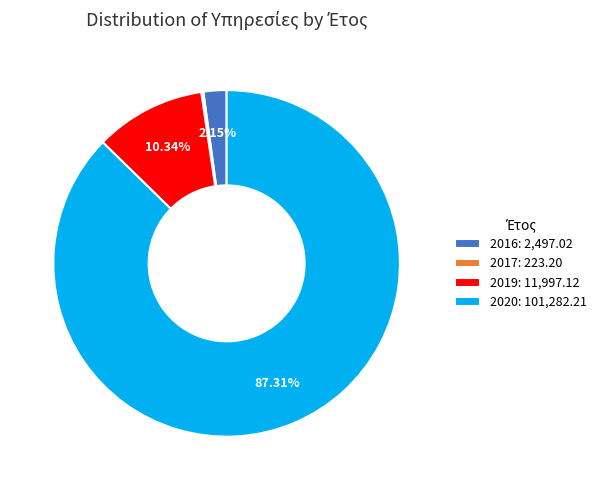

Approximately how many times larger is the value at 2020: 101,282.21 compared to 2019: 11,997.12?

8.4